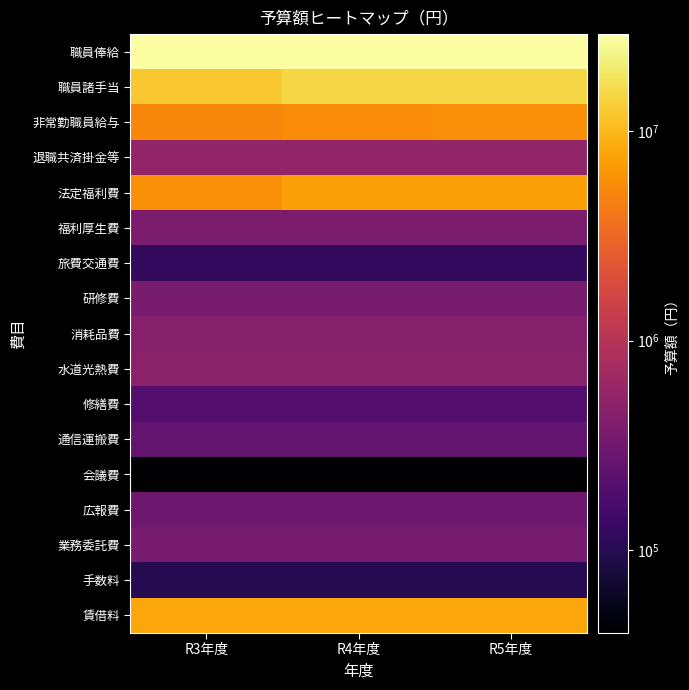

Reading right to left, what are all the values shown in this chart?

職員俸給: R5年度=29120000	R4年度=28870000	R3年度=28610000
職員諸手当: R5年度=14990000	R4年度=14930000	R3年度=12260000
非常勤職員給与: R5年度=5676000	R4年度=5470000	R3年度=5260000
退職共済掛金等: R5年度=540000	R4年度=540000	R3年度=540000
法定福利費: R5年度=7300000	R4年度=7270000	R3年度=5840000
福利厚生費: R5年度=384000	R4年度=384000	R3年度=384000
旅費交通費: R5年度=120000	R4年度=120000	R3年度=120000
研修費: R5年度=360000	R4年度=360000	R3年度=360000
消耗品費: R5年度=440000	R4年度=440000	R3年度=440000
水道光熱費: R5年度=480000	R4年度=480000	R3年度=480000
修繕費: R5年度=200000	R4年度=200000	R3年度=200000
通信運搬費: R5年度=250000	R4年度=250000	R3年度=250000
会議費: R5年度=40000	R4年度=40000	R3年度=40000
広報費: R5年度=300000	R4年度=300000	R3年度=300000
業務委託費: R5年度=350000	R4年度=350000	R3年度=350000
手数料: R5年度=100000	R4年度=100000	R3年度=100000
賃借料: R5年度=7920000	R4年度=7920000	R3年度=7920000